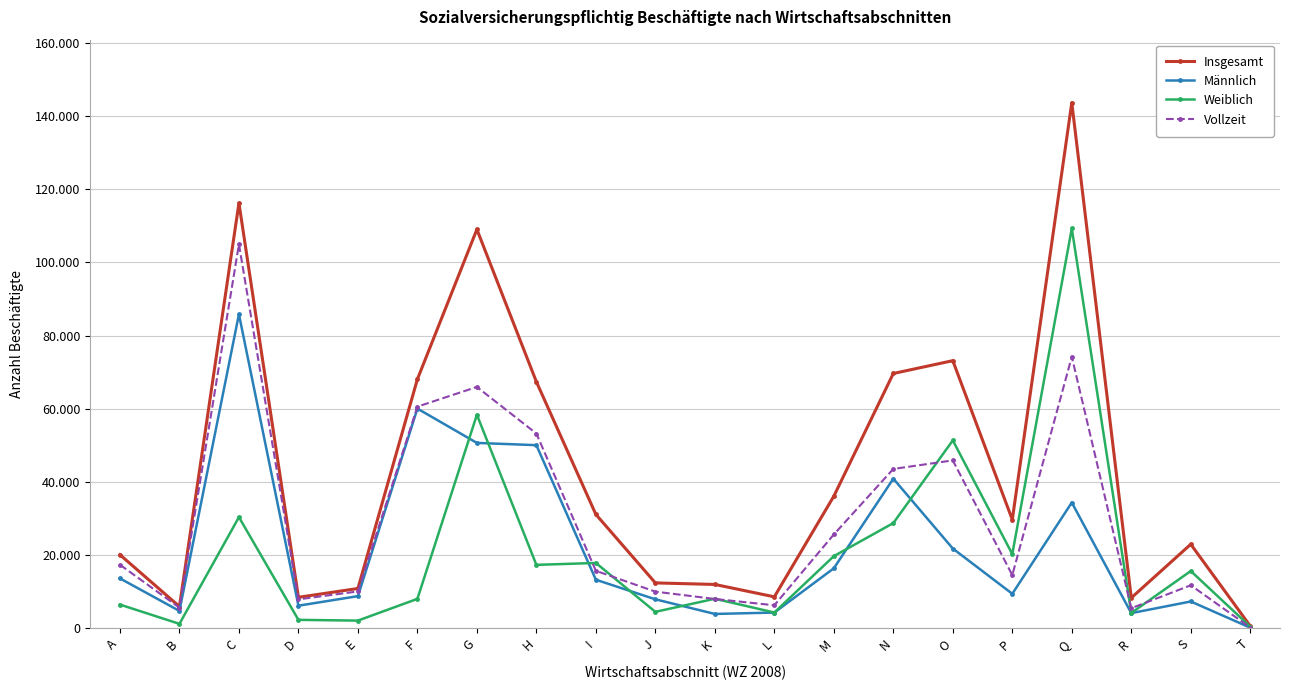

What is the average value of the Weiblich series?

20522